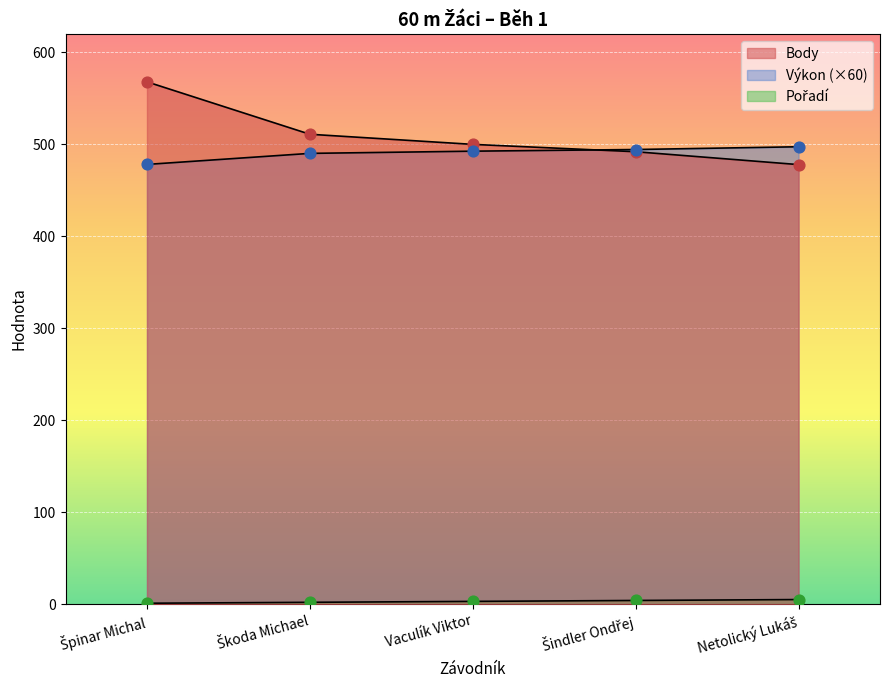

Which series has the largest total across all categories?

Body